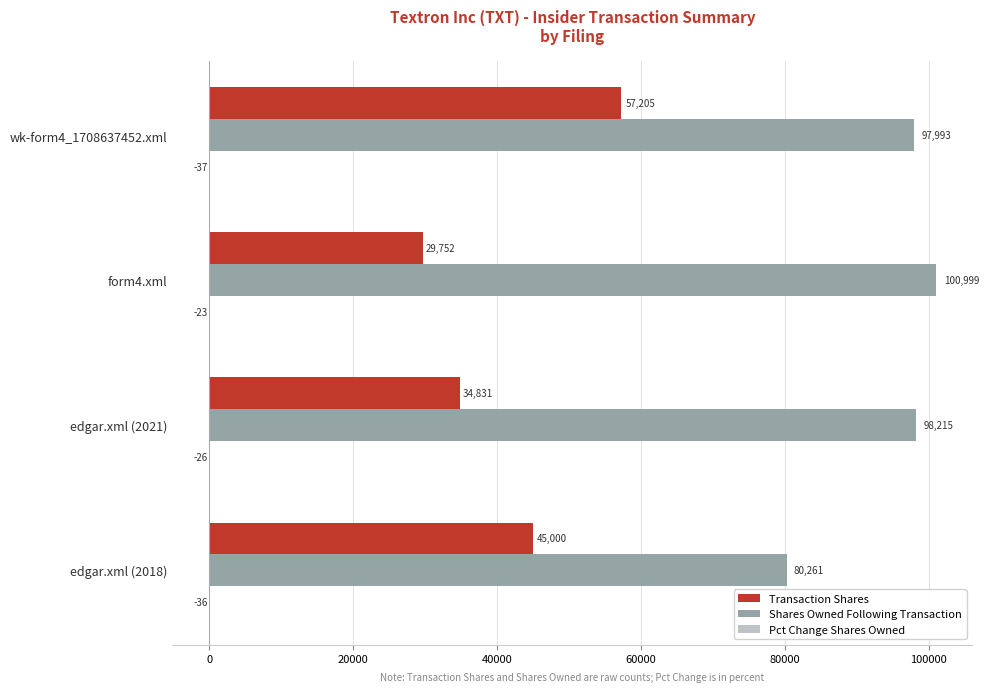

What is the sum of all Transaction Shares values?

166788